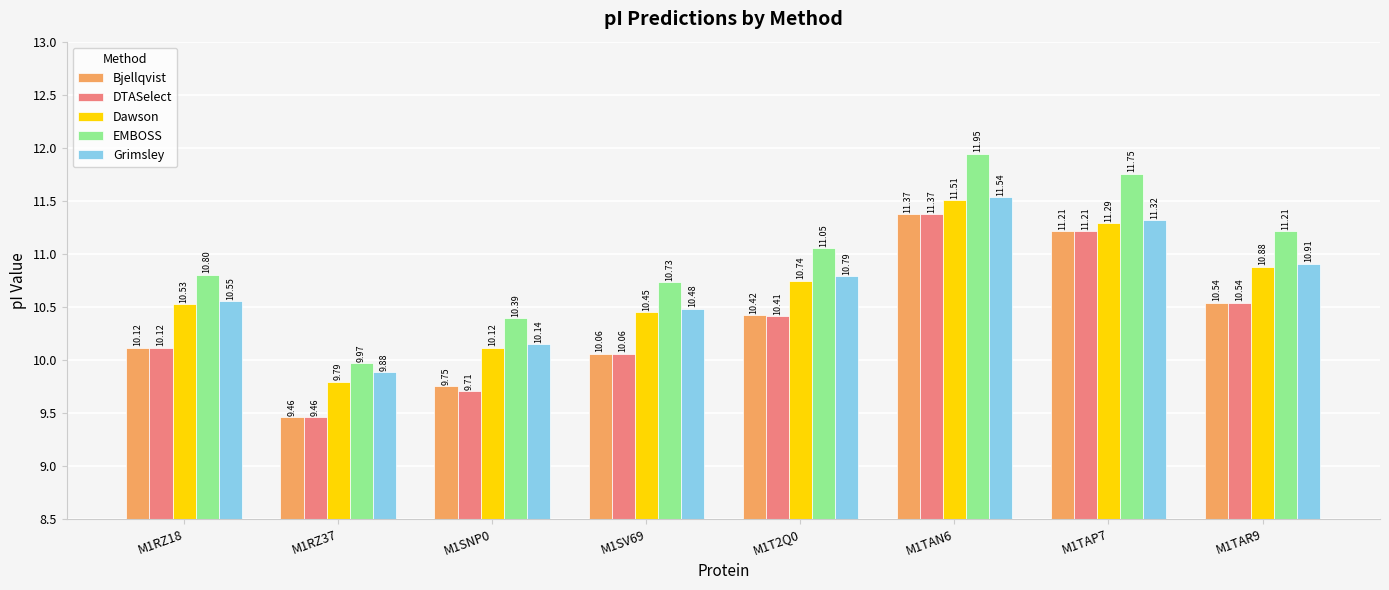

True or false: EMBOSS has a value of 10.0 at M1RZ37.

True